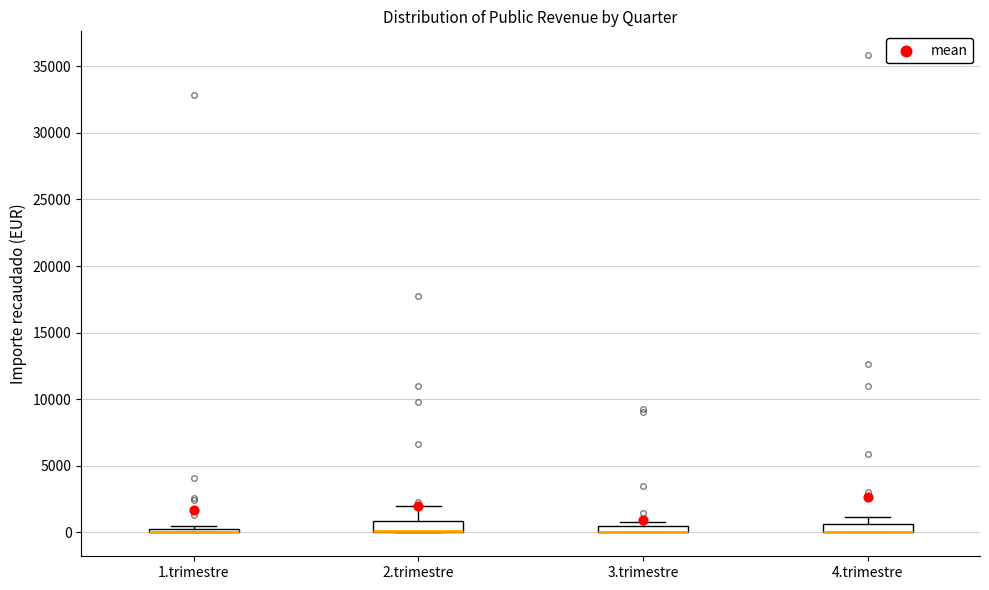

Where is the upper edge of the box for 2.trimestre on the y-axis? The values are not printed on the chart, so give them approximately, as read against the axis.

1000